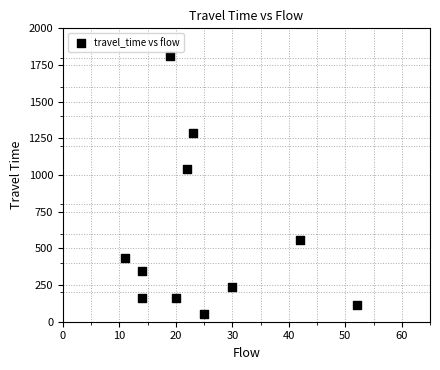

What is the average Y value?

564